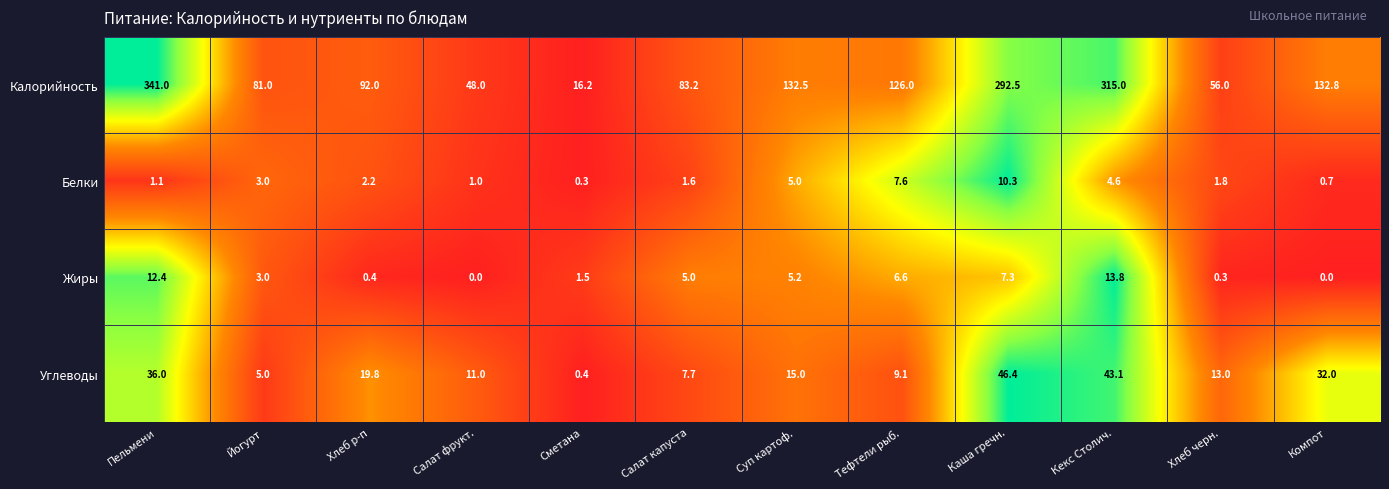

Is it true that Углеводы equals 21.5 at Хлеб черн.?

False